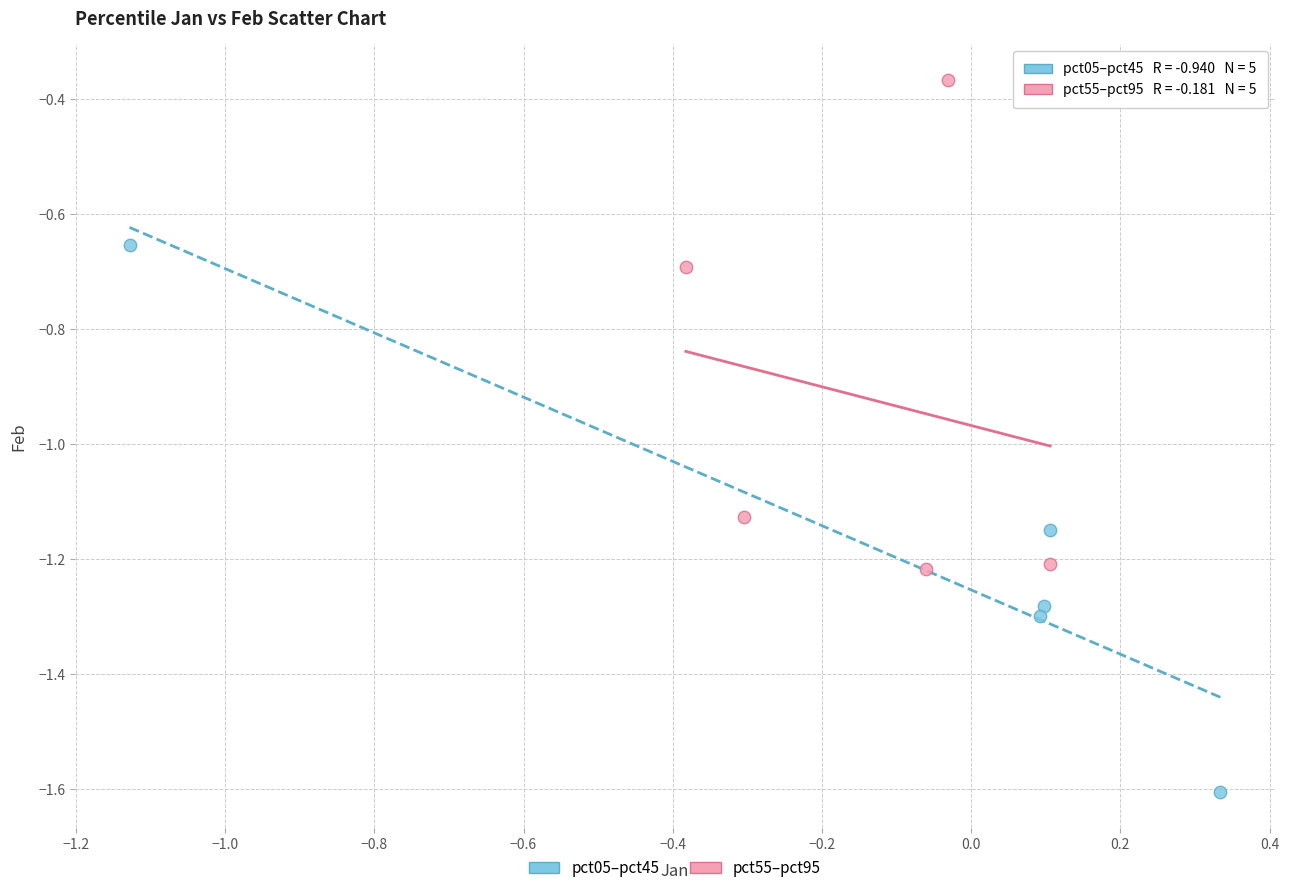

Which series has the widest spread of Y values?

pct05–pct45